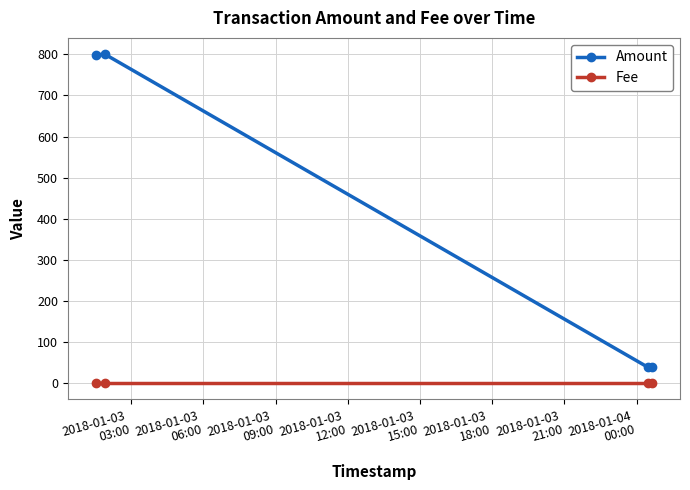

Which series has the widest spread of values?

Amount